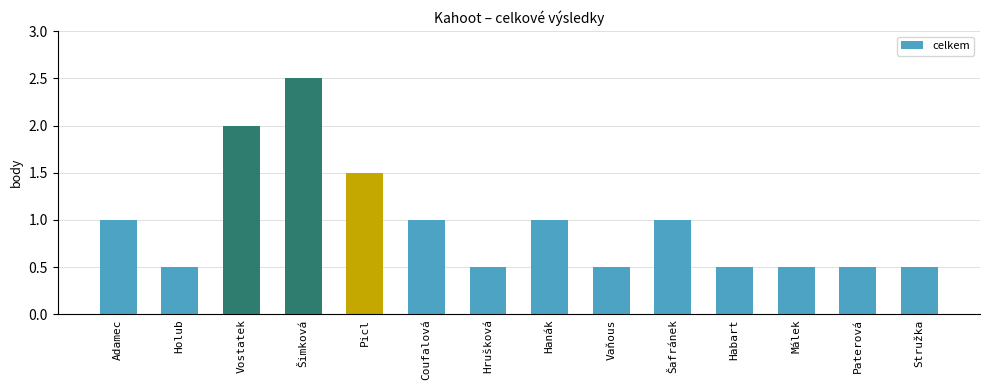

What position from the right is Vaňous?

6